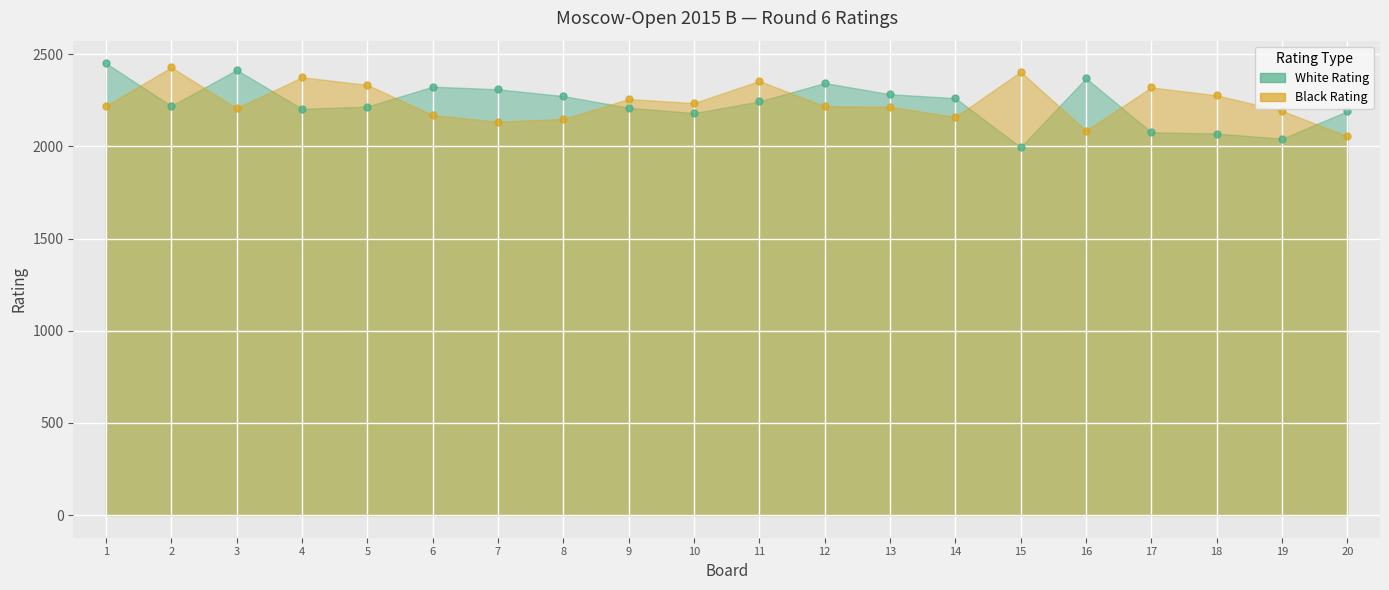

List the series in order of their peak value, lowest first.

Black Rating, White Rating